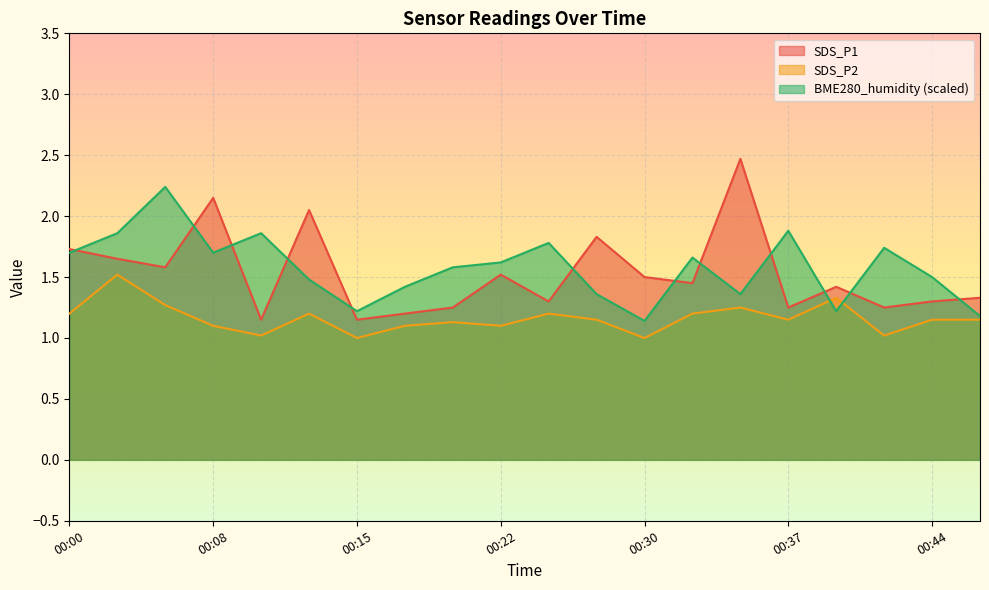

Which series has the largest total across all categories?

BME280_humidity (scaled)